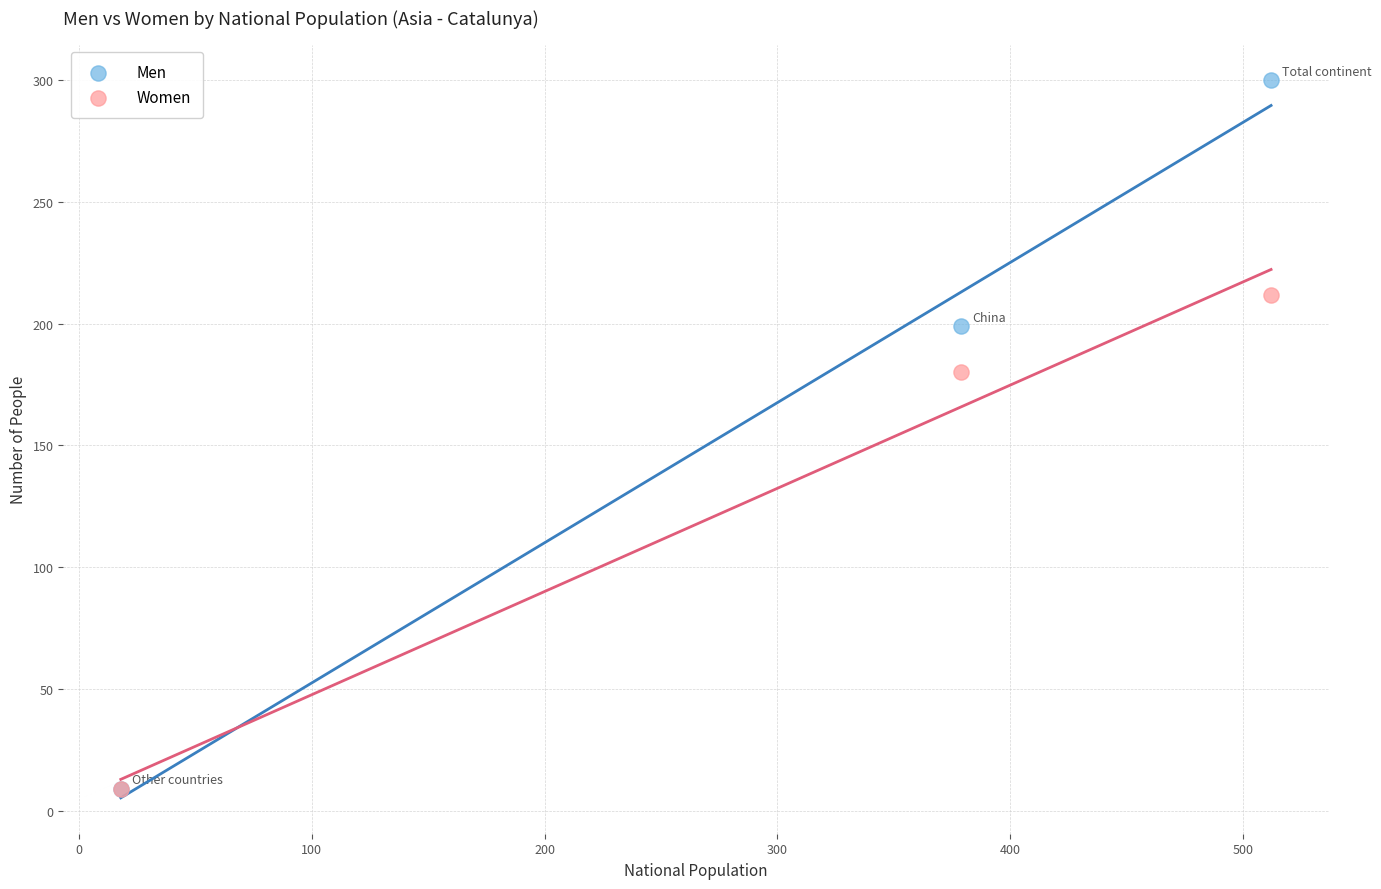

What are all the series names shown in the legend?

Men, Women